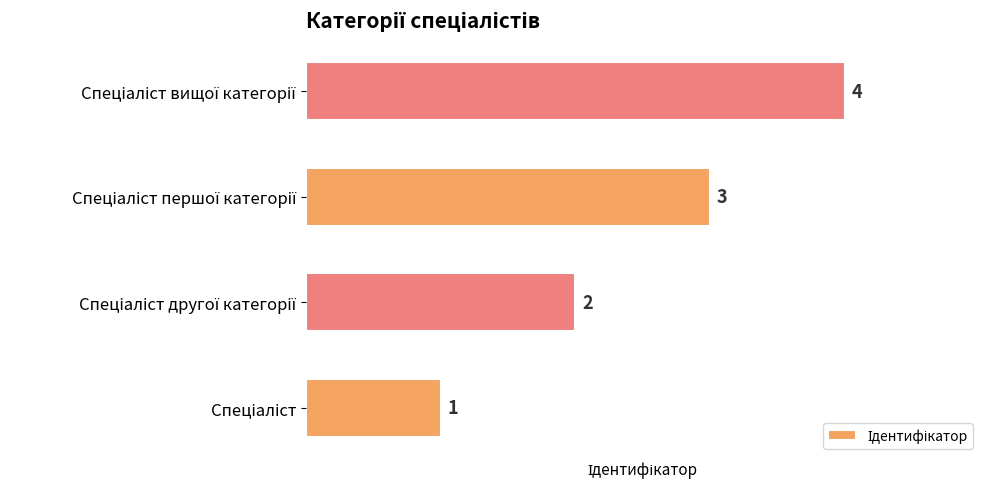

How many values are between 2 and 4?

3